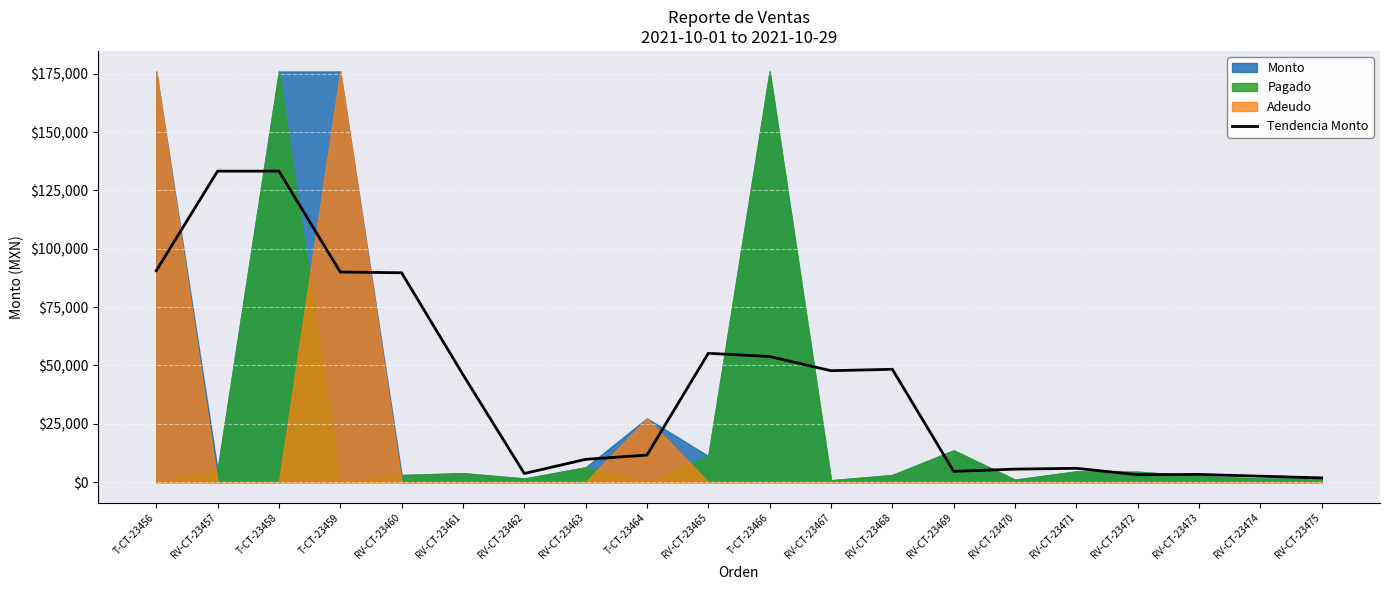

Is it true that the value at RV-CT-23465 is 55184.0?

True